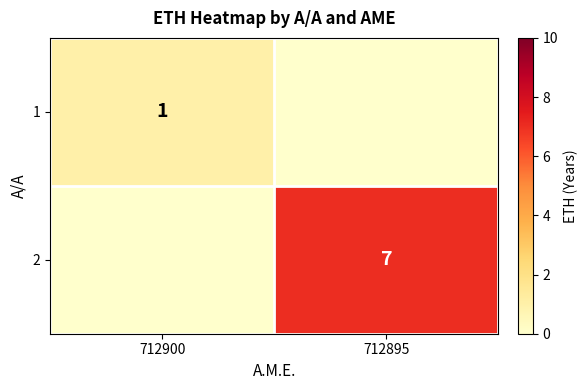

Is it true that 2 equals 7 at 712895?

True